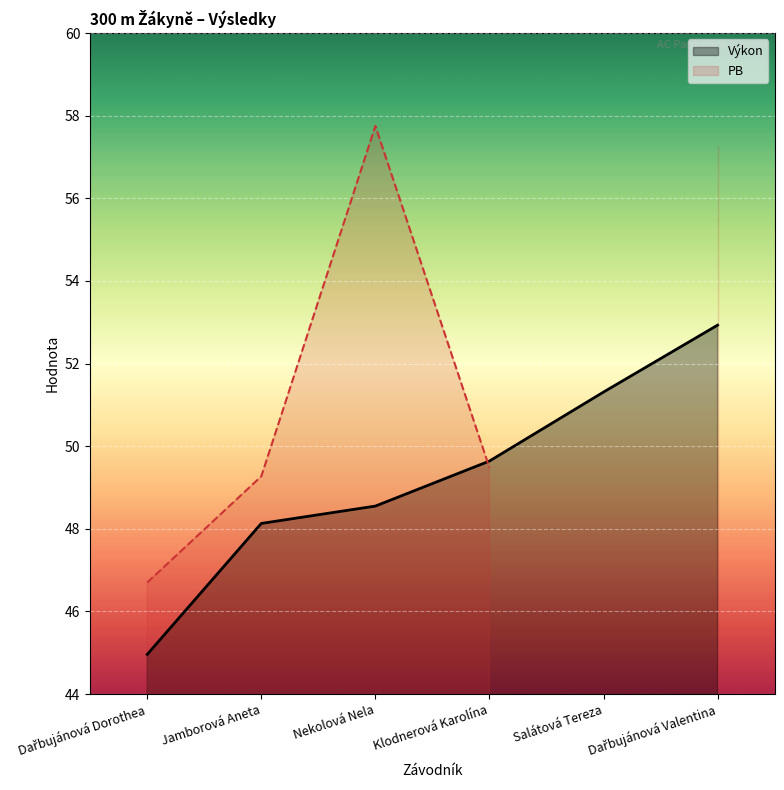

Which series has the widest spread of values?

PB